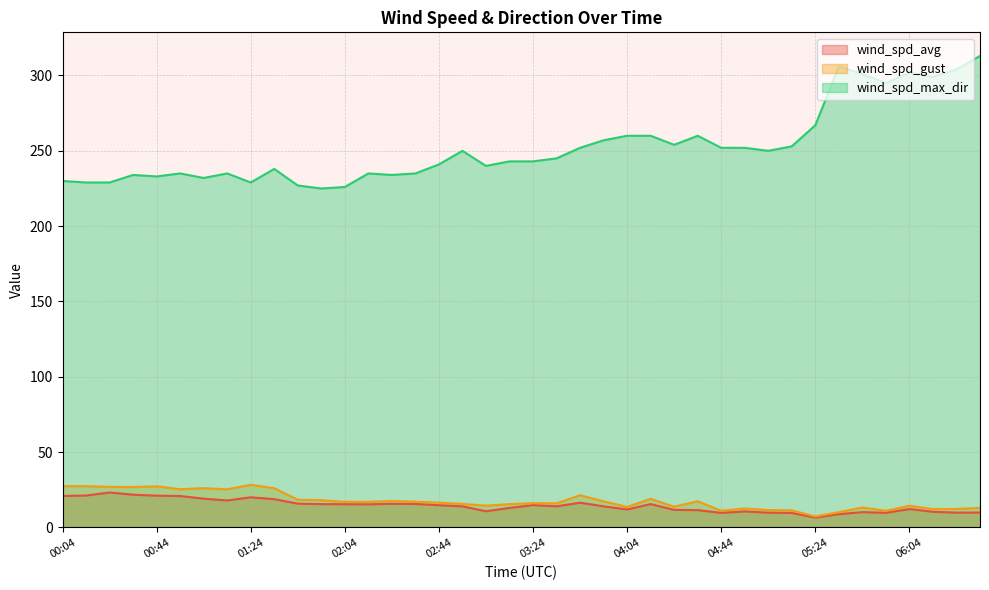

What is the average value of the wind_spd_gust series?

17.8